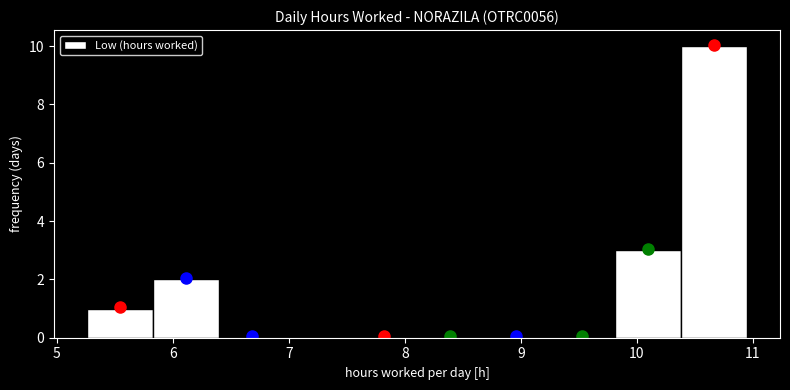

How tall is the bar that spans 5.8 to 6.4 on the x-axis? Neither the bar edges nor the heights are printed on the chart, so give them approximately, as read against the axes.

2